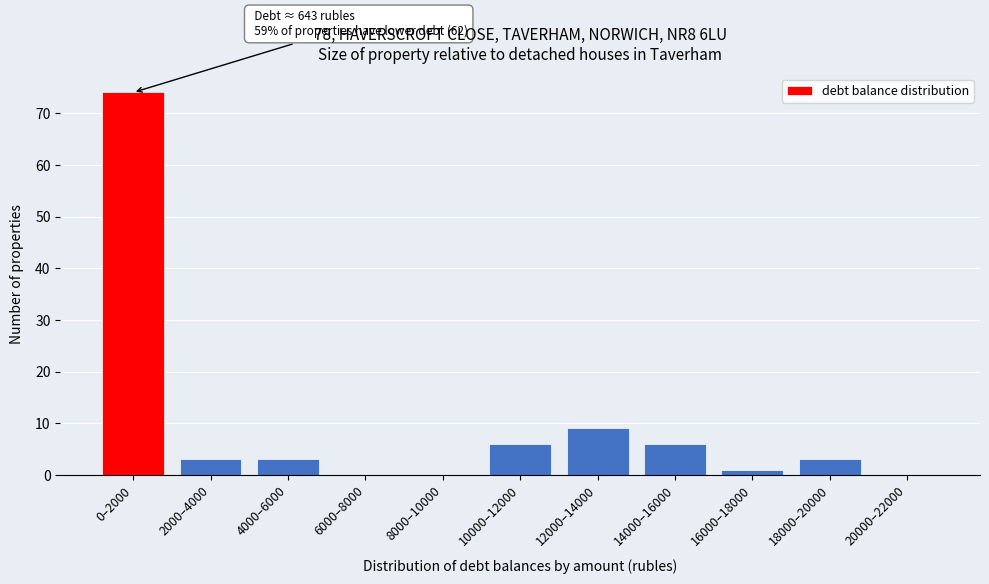

Reading left to right, what are all the values shown in this chart?

0–2000=74	2000–4000=3	4000–6000=3	6000–8000=0	8000–10000=0	10000–12000=6	12000–14000=9	14000–16000=6	16000–18000=1	18000–20000=3	20000–22000=0